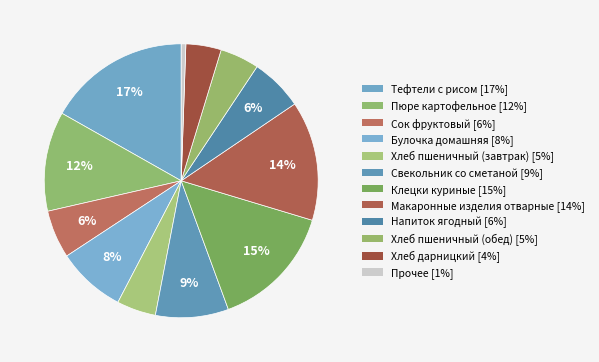

Count the number of slices in the pie.

12